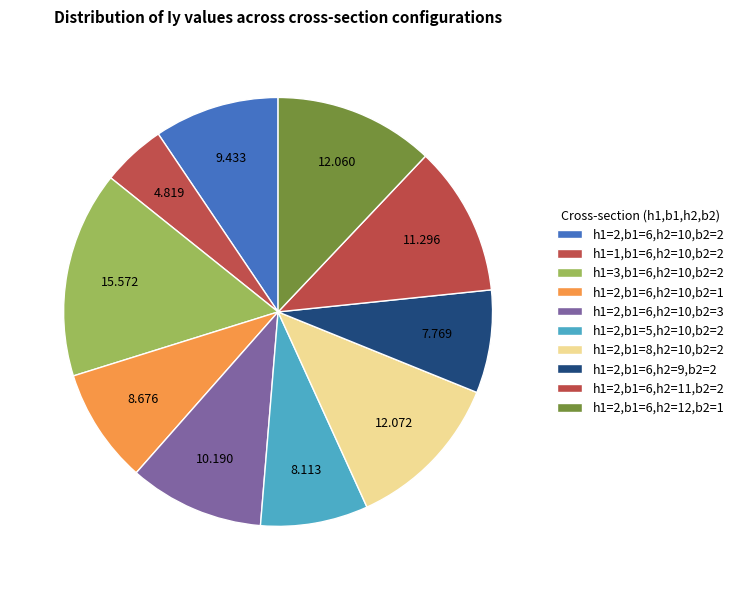

Between h1=3,b1=6,h2=10,b2=2 and h1=2,b1=6,h2=9,b2=2, which is larger?

h1=3,b1=6,h2=10,b2=2